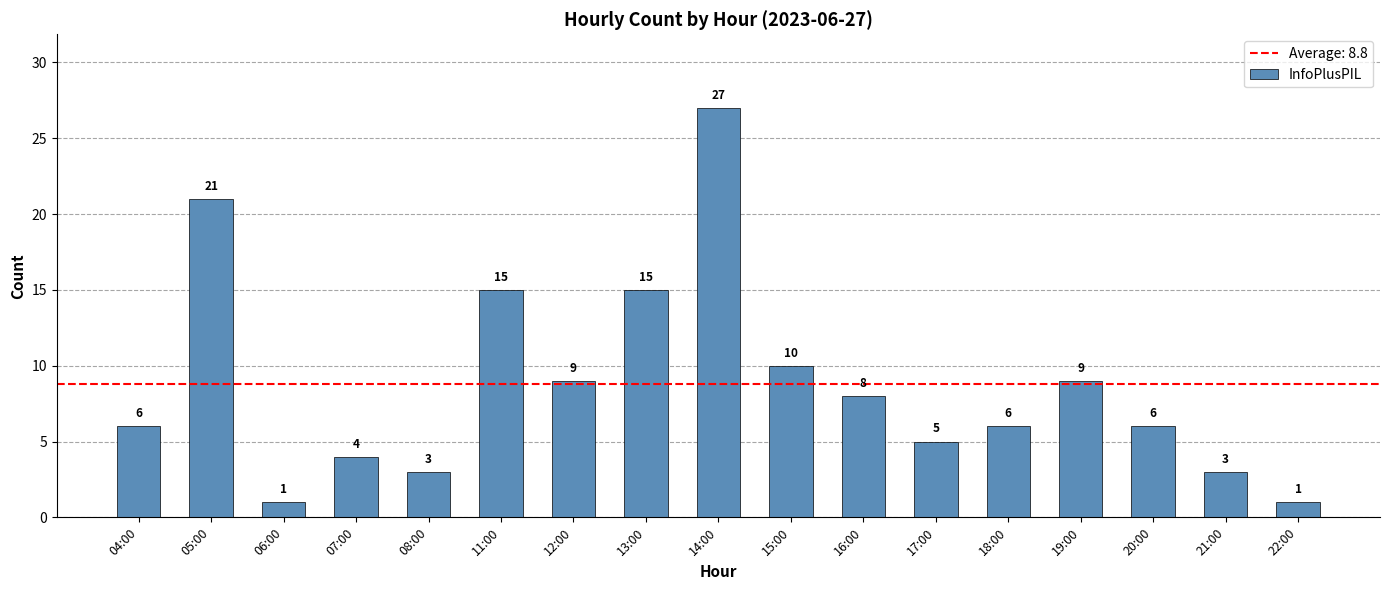

Is it true that the value at 19:00 is 4?

False